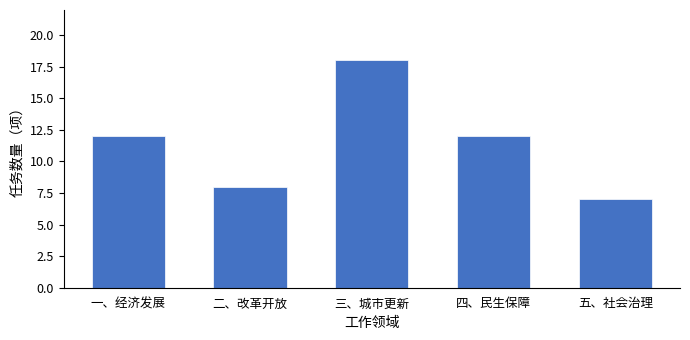

Reading right to left, list all the values displayed in this chart.

五、社会治理=7	四、民生保障=12	三、城市更新=18	二、改革开放=8	一、经济发展=12